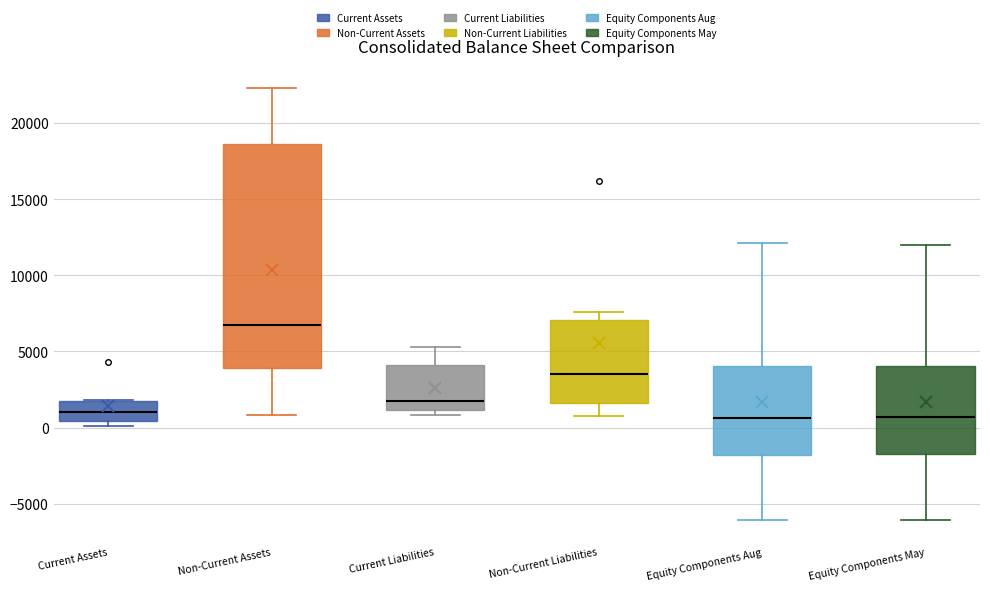

Reading left to right, transcribe this box plot: for each box, give where its median line is, the range the box spans, and where its two whiskers end, as read against the y-axis. The values are not printed on the chart, so give them approximately, as read against the axis.

Current Assets: median 1000, box 500 to 1500, whiskers 0 to 2000
Non-Current Assets: median 7000, box 4000 to 18500, whiskers 1000 to 22500
Current Liabilities: median 1500, box 1000 to 4000, whiskers 1000 (just below the box's lower edge) to 5500
Non-Current Liabilities: median 3500, box 1500 to 7000, whiskers 1000 to 7500
Equity Components Aug: median 500, box -2000 to 4000, whiskers -6000 to 12000
Equity Components May: median 500, box -1500 to 4000, whiskers -6000 to 12000